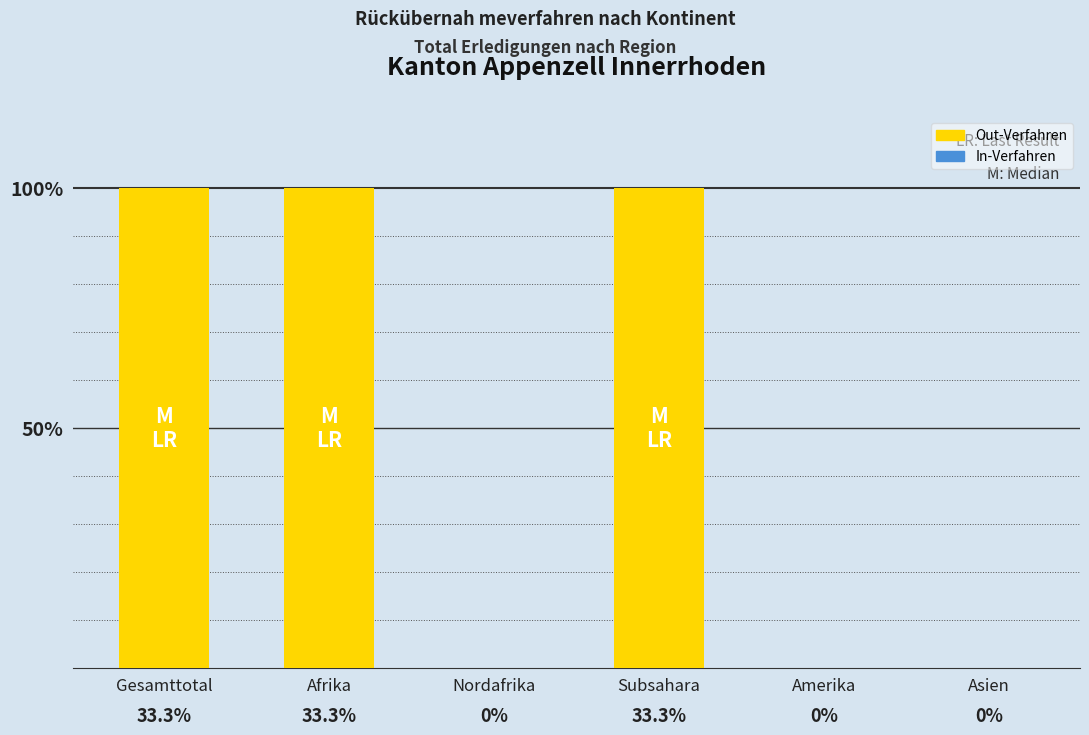

What is the label of the 4th bar from the left?

Subsahara